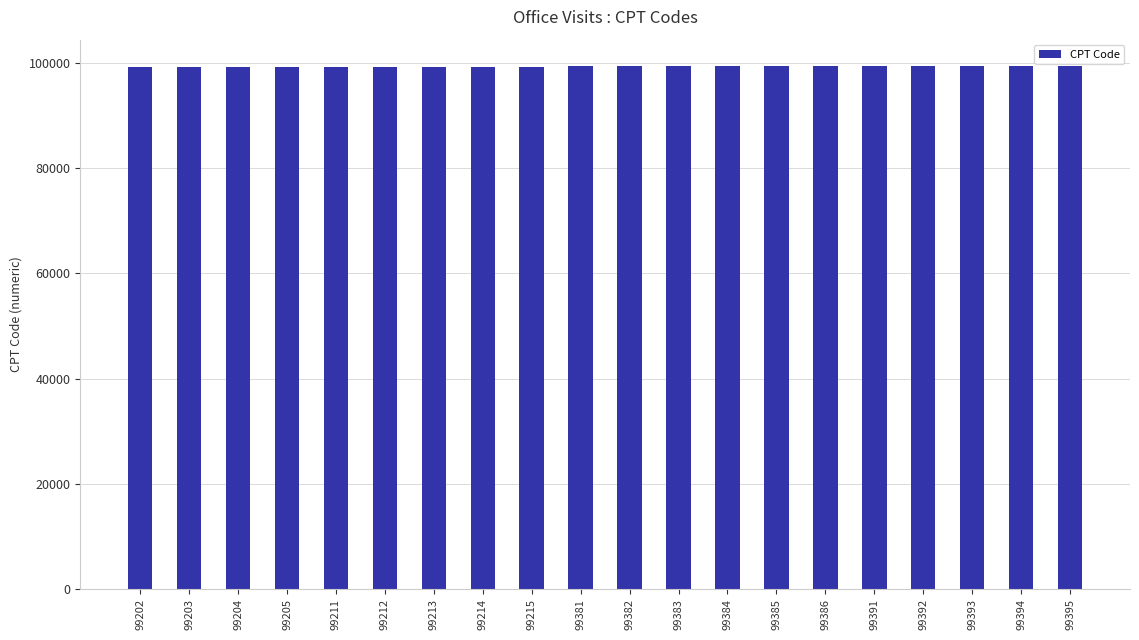

Approximately how many times larger is the value at 99212 compared to 99394?

1.0